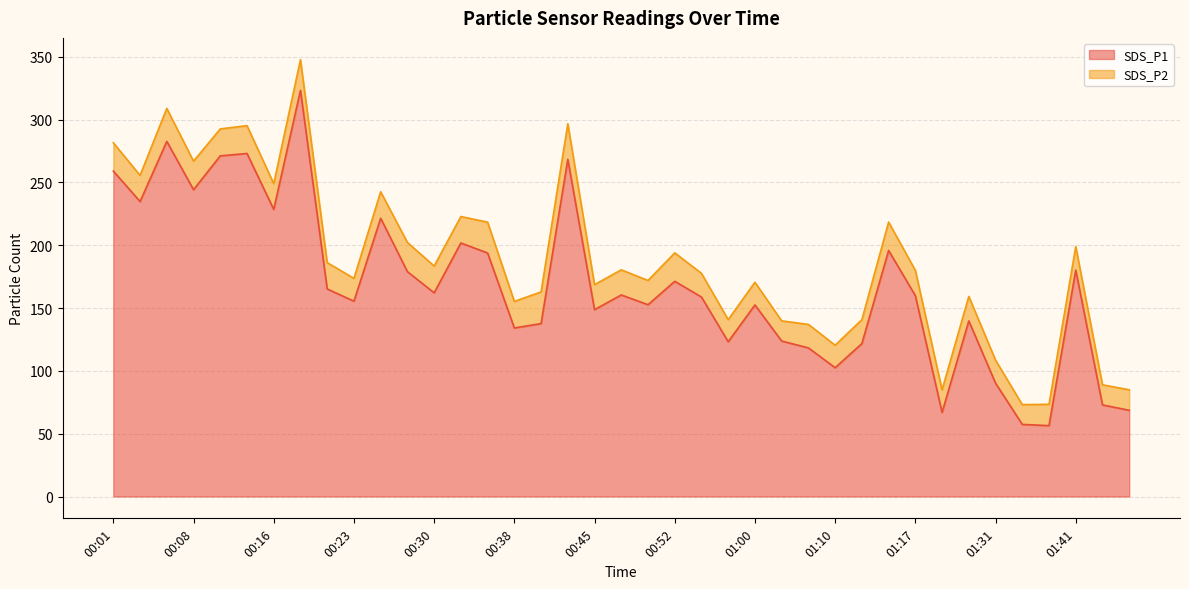

True or false: the data shows 123.2 at 00:57.

True